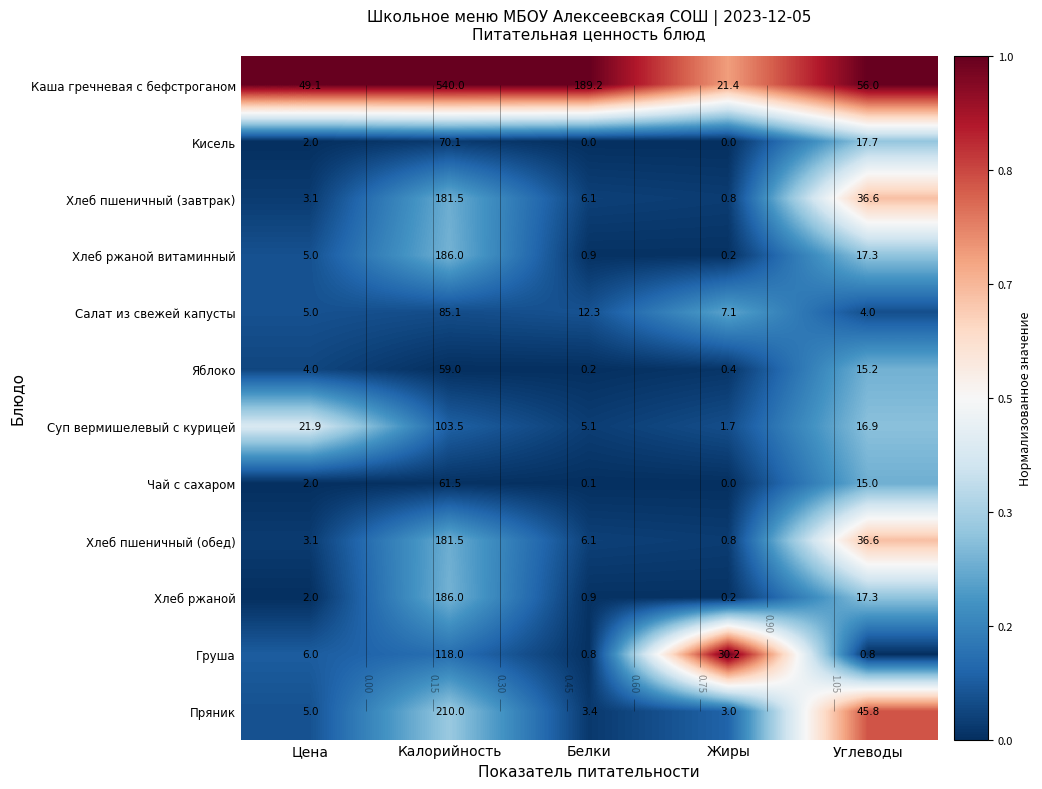

Is it true that Суп вермишелевый с курицей equals 0.0 at Белки?

False